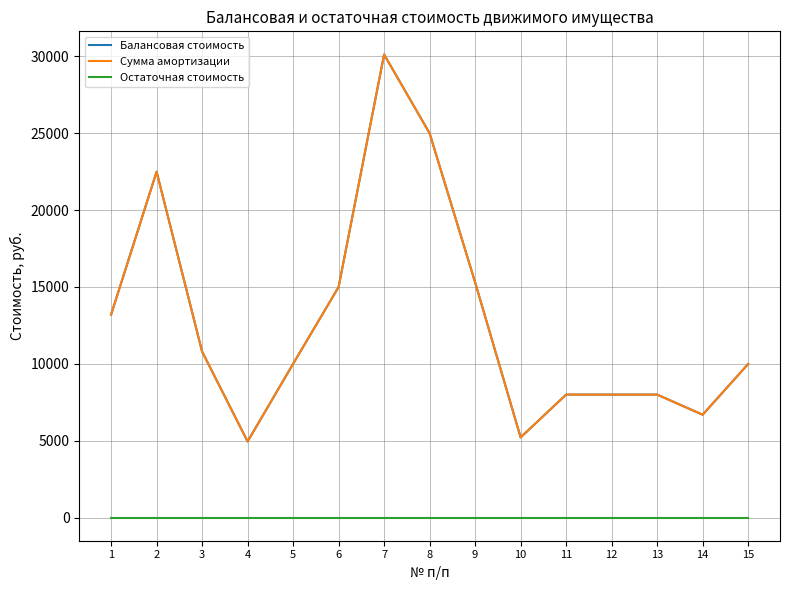

Is this an area chart (filled region under the line)?

No